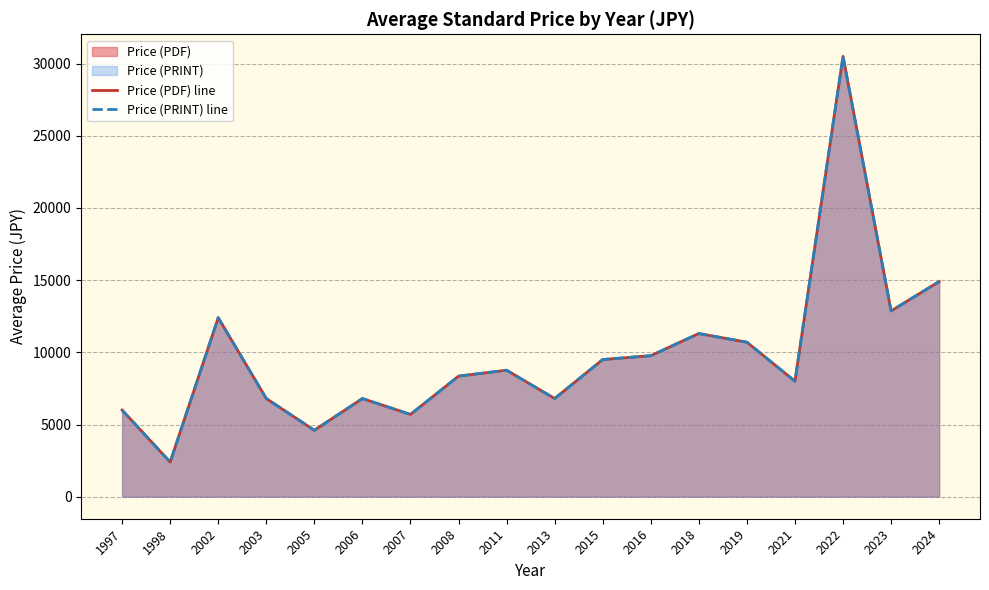

Which category has the highest value in the Price (PDF) line series?

2022